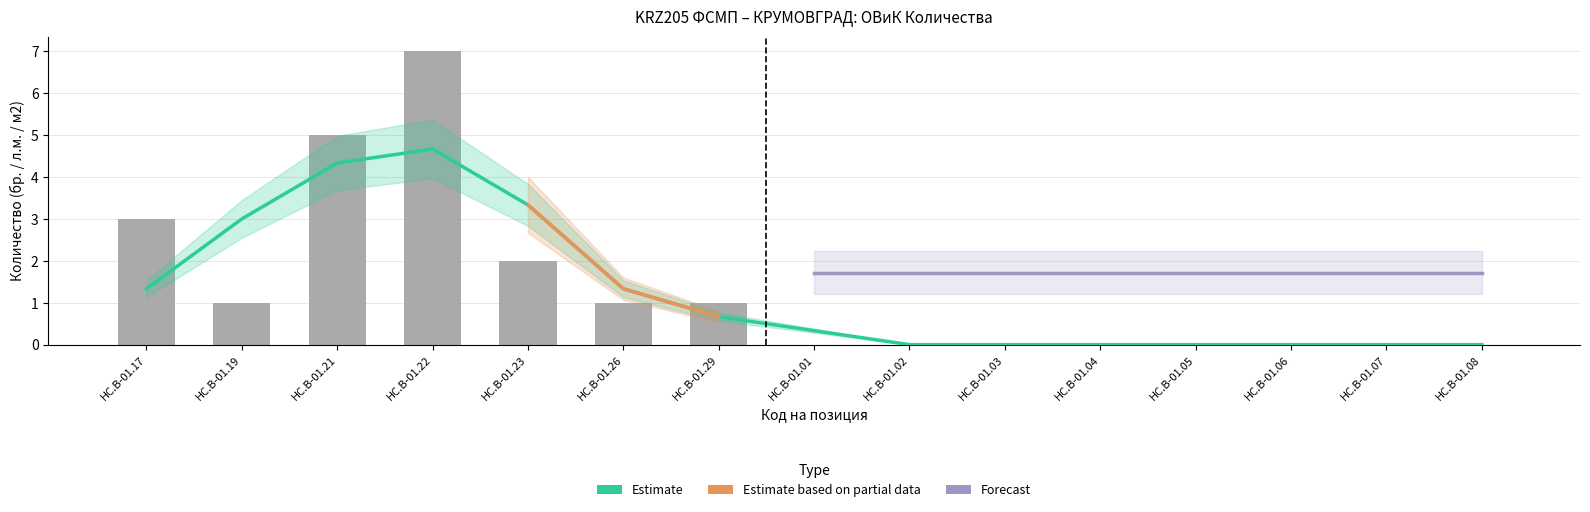

True or false: the data shows 0 at HC.B-01.19.

False